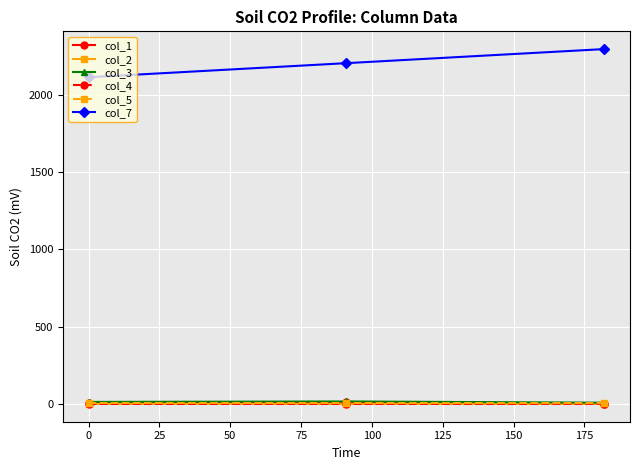

Which series has the largest total across all categories?

col_7